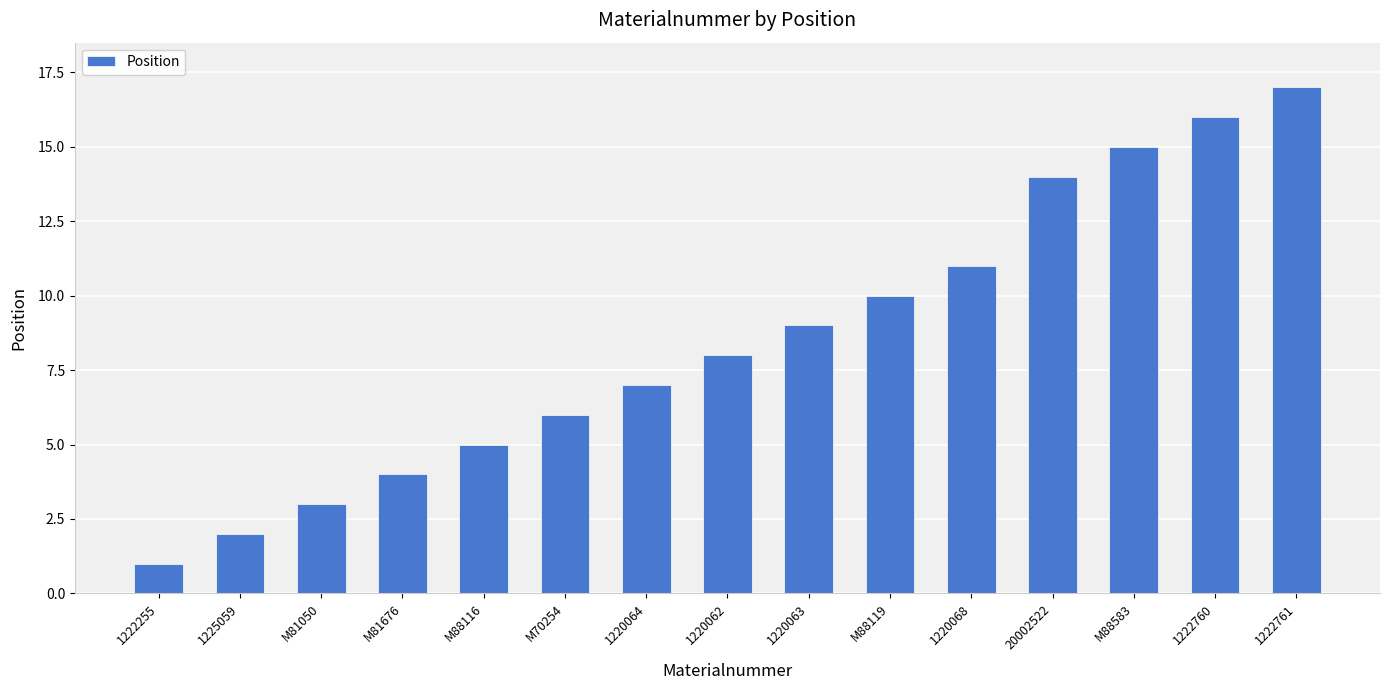

What is the difference between the maximum and minimum values?

16